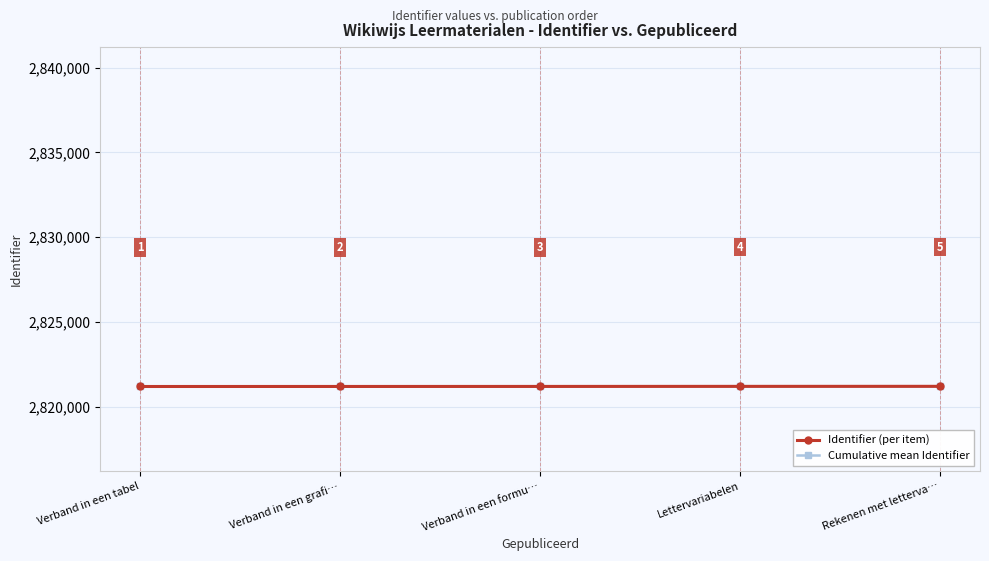

Which category has the lowest value in the Identifier (per item) series?

Verband in een tabel